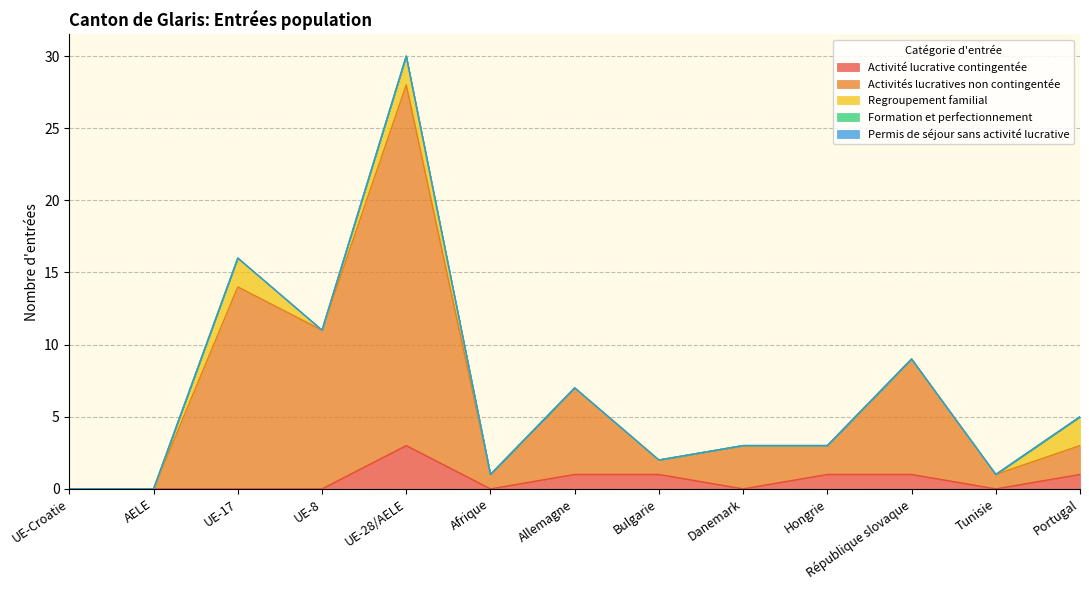

Between Afrique and Tunisie, which series saw the biggest shift?

Activité lucrative contingentée